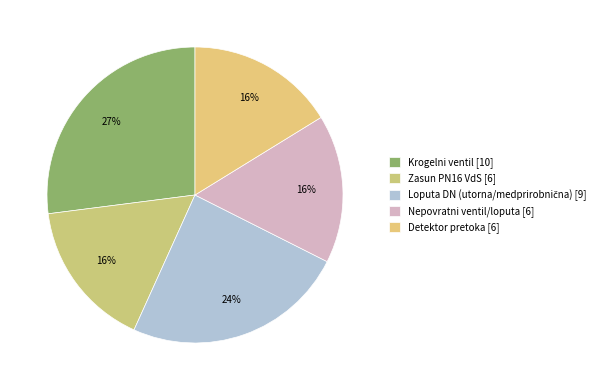

What is the smallest slice in the pie chart?

Zasun PN16 VdS